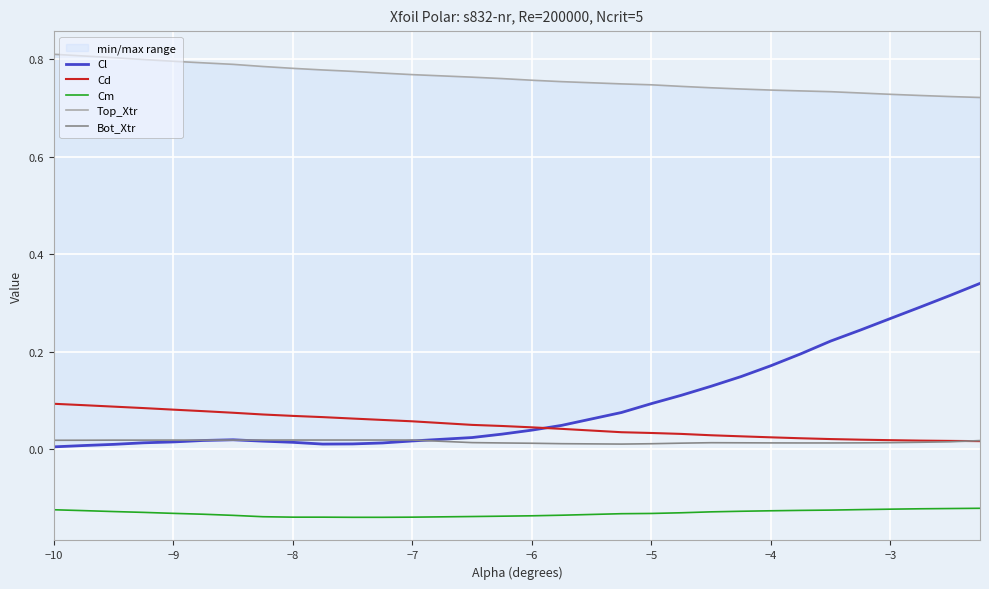

True or false: Bot_Xtr and Cm cross at least once.

False